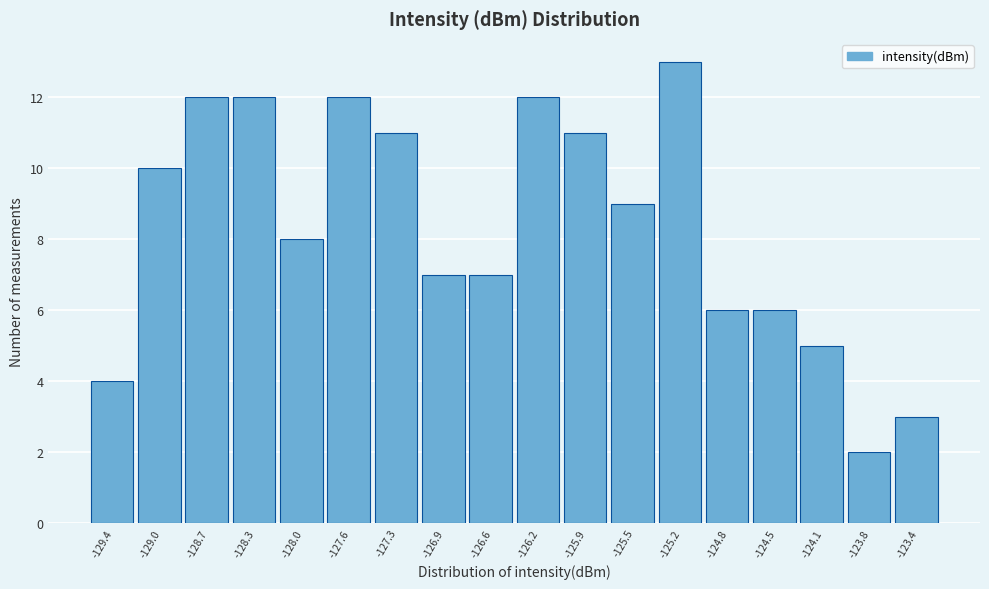

What is the height of the bar covering -129.20 to -128.85 on the x-axis? Neither the bar edges nor the heights are printed on the chart, so give them approximately, as read against the axes.

10